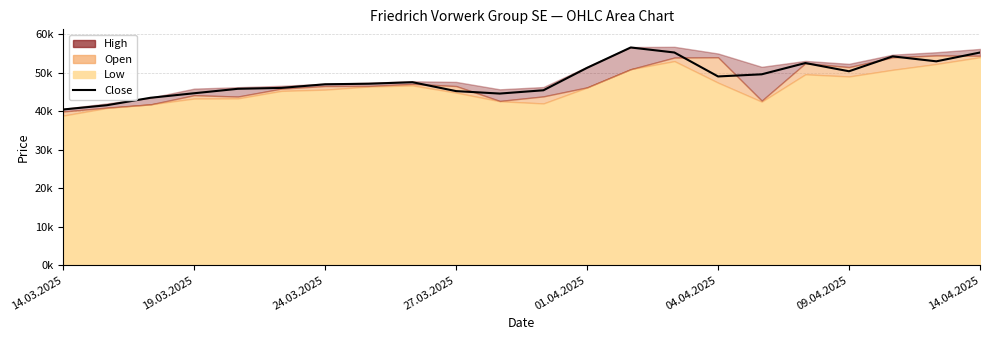

Approximately how many times larger is the value at 15 compared to 19?

0.9